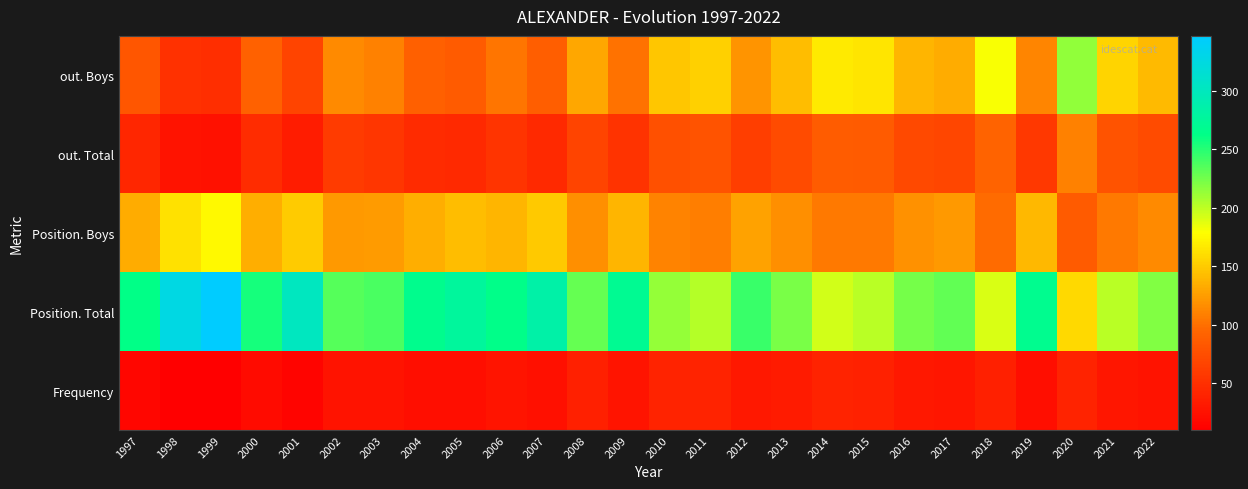

Rank the series at 2003 from highest to lowest value.

Position. Total, Position. Boys, out. Boys, out. Total, Frequency